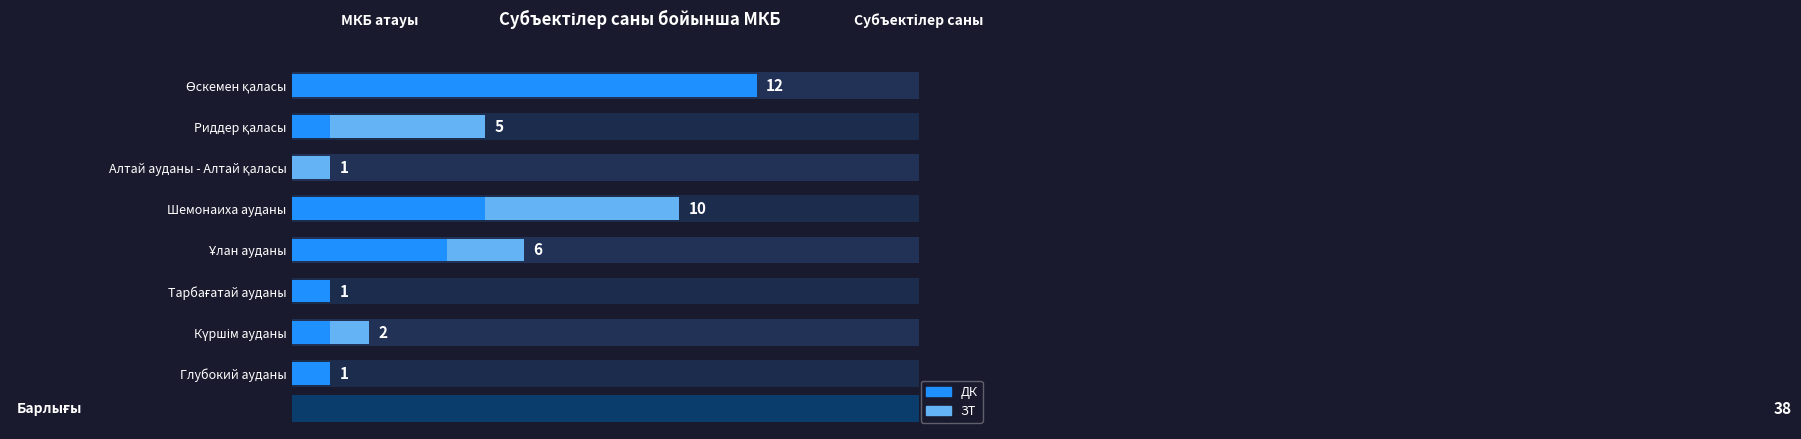

List the series in order of their overall mean, highest first.

ДК, ЗТ